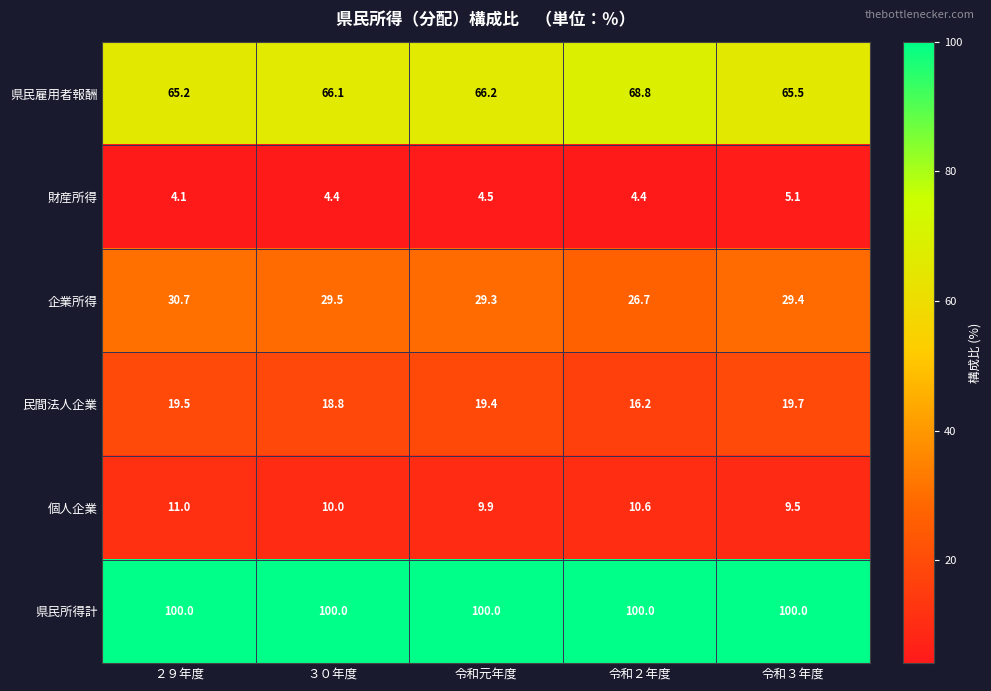

At which category does the chart reach its minimum across all series?

２９年度